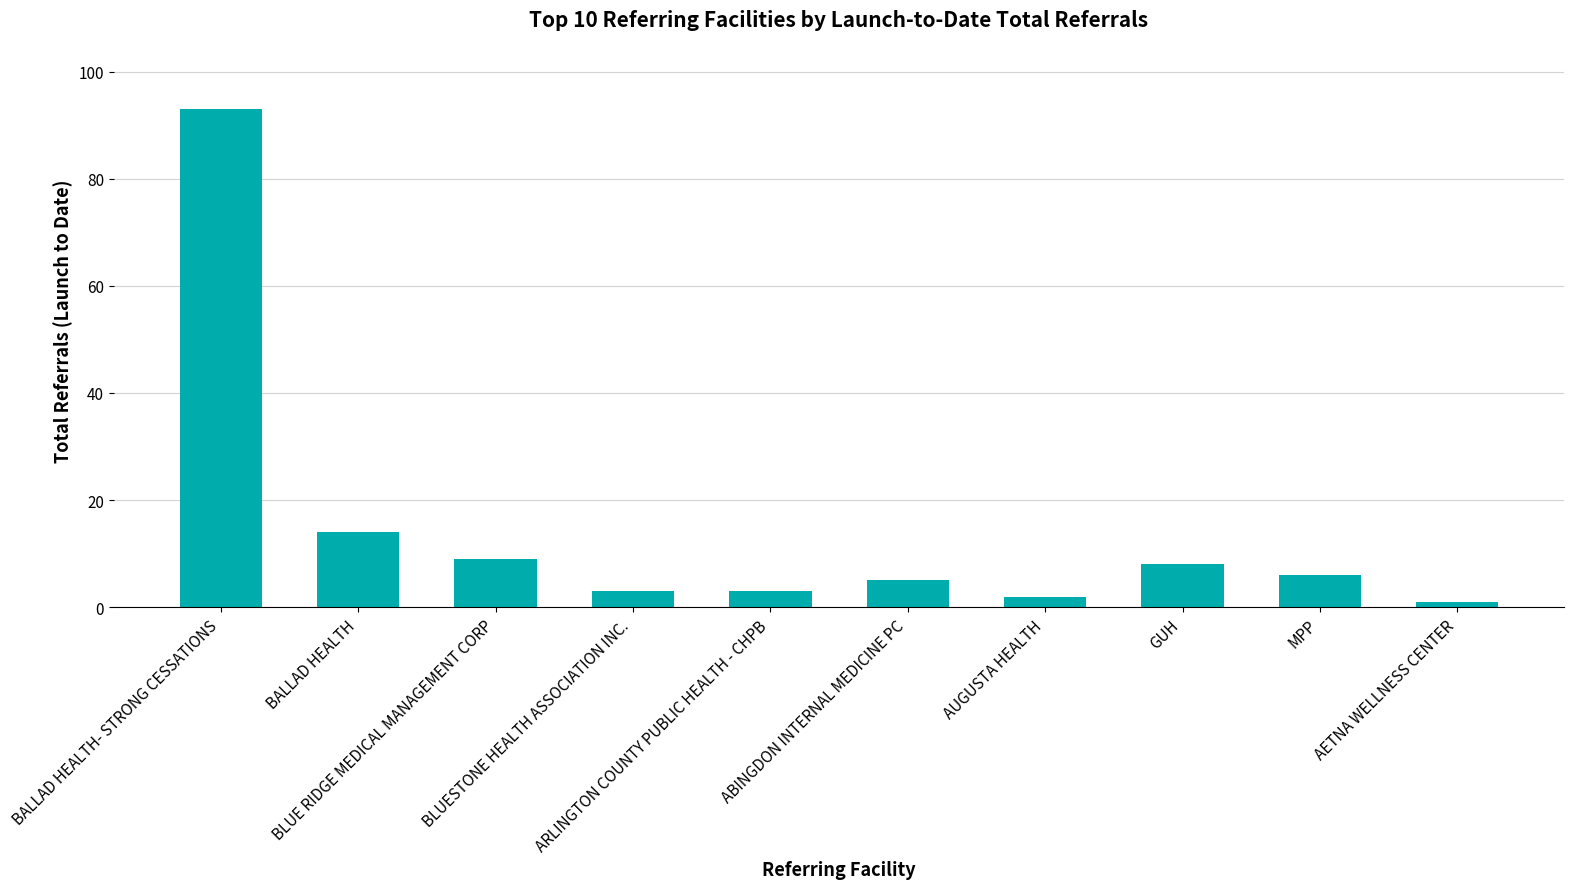

Where does the data first go above 6?

BALLAD HEALTH- STRONG CESSATIONS